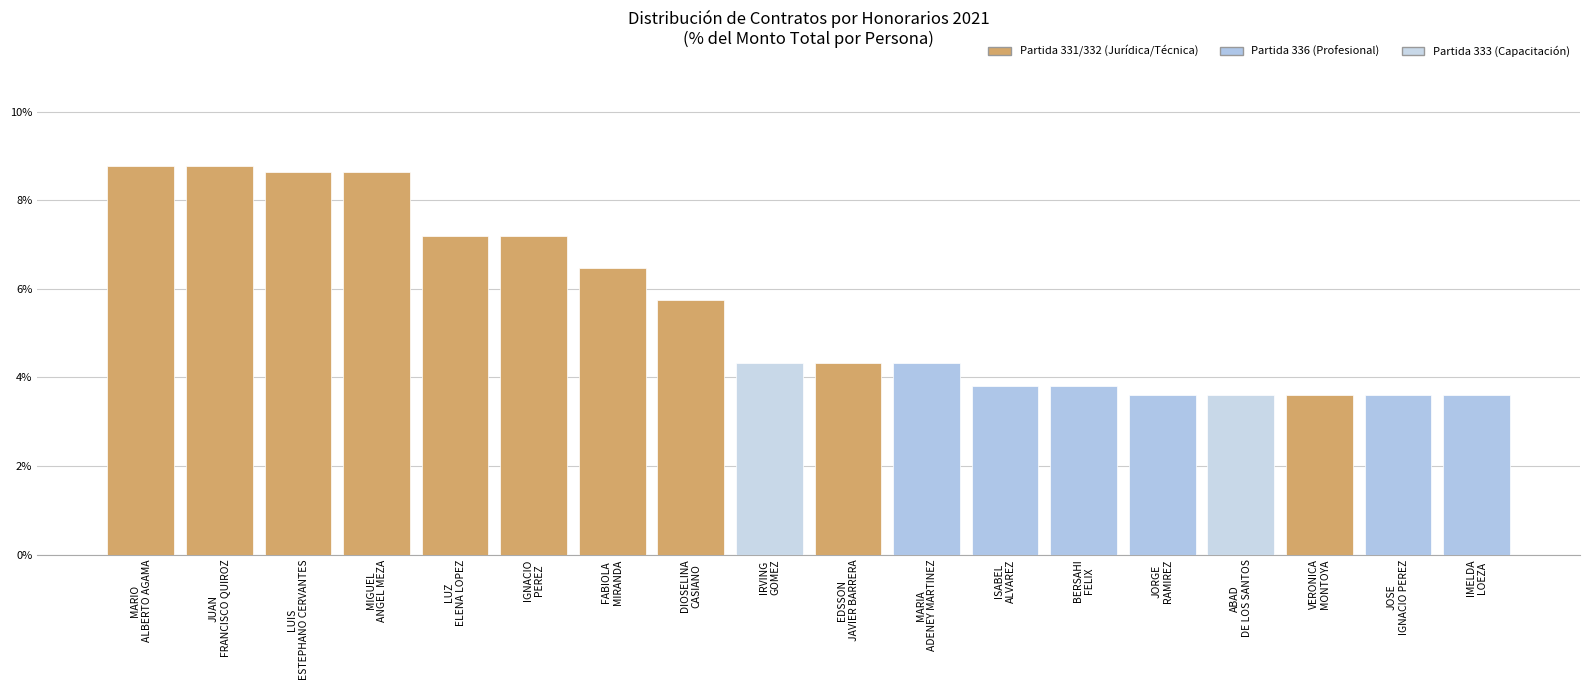

Reading right to left, extract all data points from this chart.

IMELDA
LOEZA=0.0	JOSE
IGNACIO PEREZ=0.0	VERONICA
MONTOYA=0.0	ABAD
DE LOS SANTOS=0.0	JORGE
RAMIREZ=0.0	BERSAHI
FELIX=0.0	ISABEL
ALVAREZ=0.0	MARIA
ADENEY MARTINEZ=0.0	EDSSON
JAVIER BARRERA=0.0	IRVING
GOMEZ=0.0	DIOSELINA
CASIANO=0.1	FABIOLA
MIRANDA=0.1	IGNACIO
PEREZ=0.1	LUZ
ELENA LOPEZ=0.1	MIGUEL
ANGEL MEZA=0.1	LUIS
ESTEPHANO CERVANTES=0.1	JUAN
FRANCISCO QUIROZ=0.1	MARIO
ALBERTO AGAMA=0.1